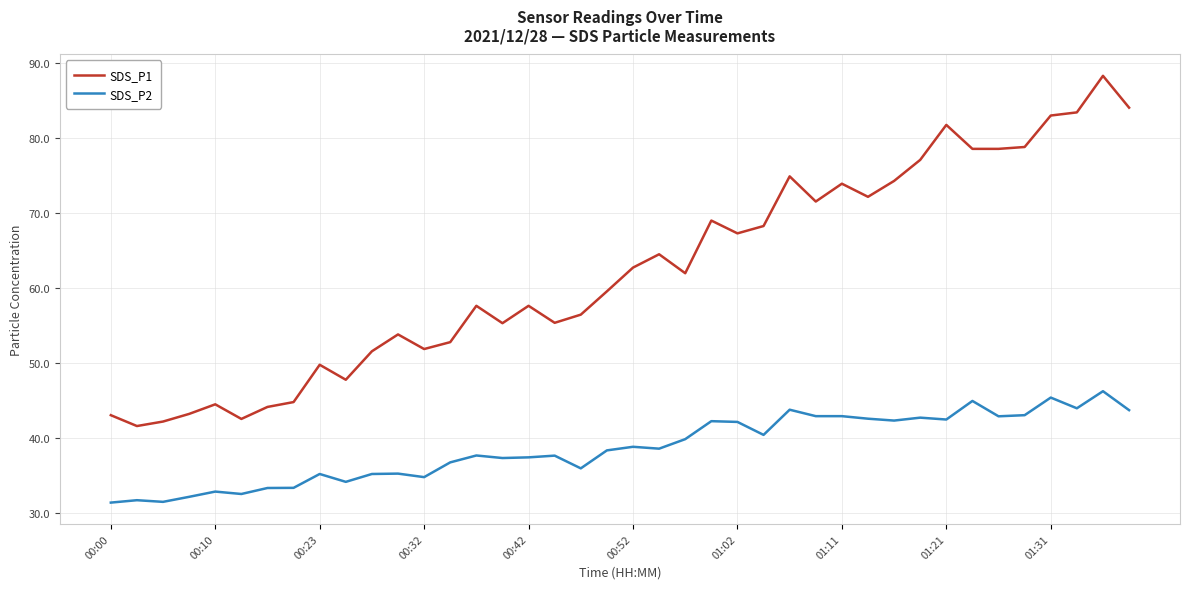

Which series has the largest range (max minus min)?

SDS_P1